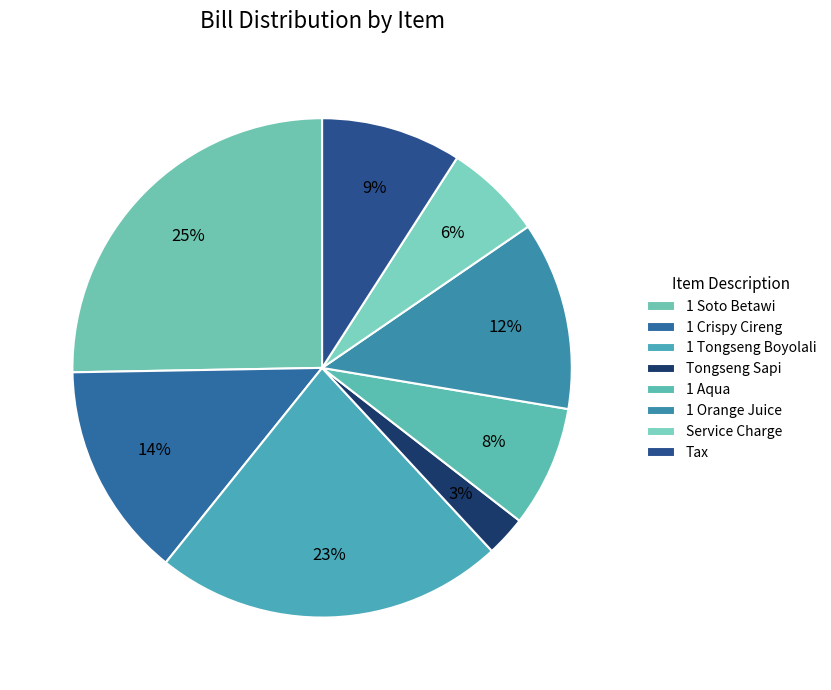

Which category has the biggest portion of the pie?

1 Soto Betawi